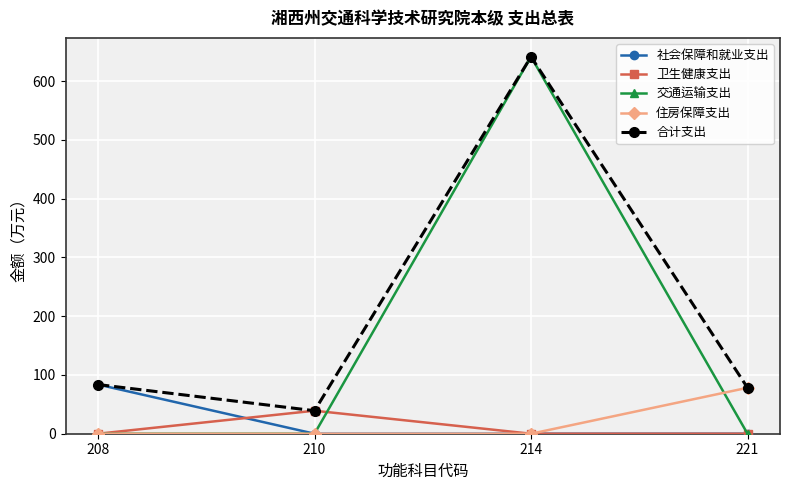

Which series has the widest spread of values?

交通运输支出